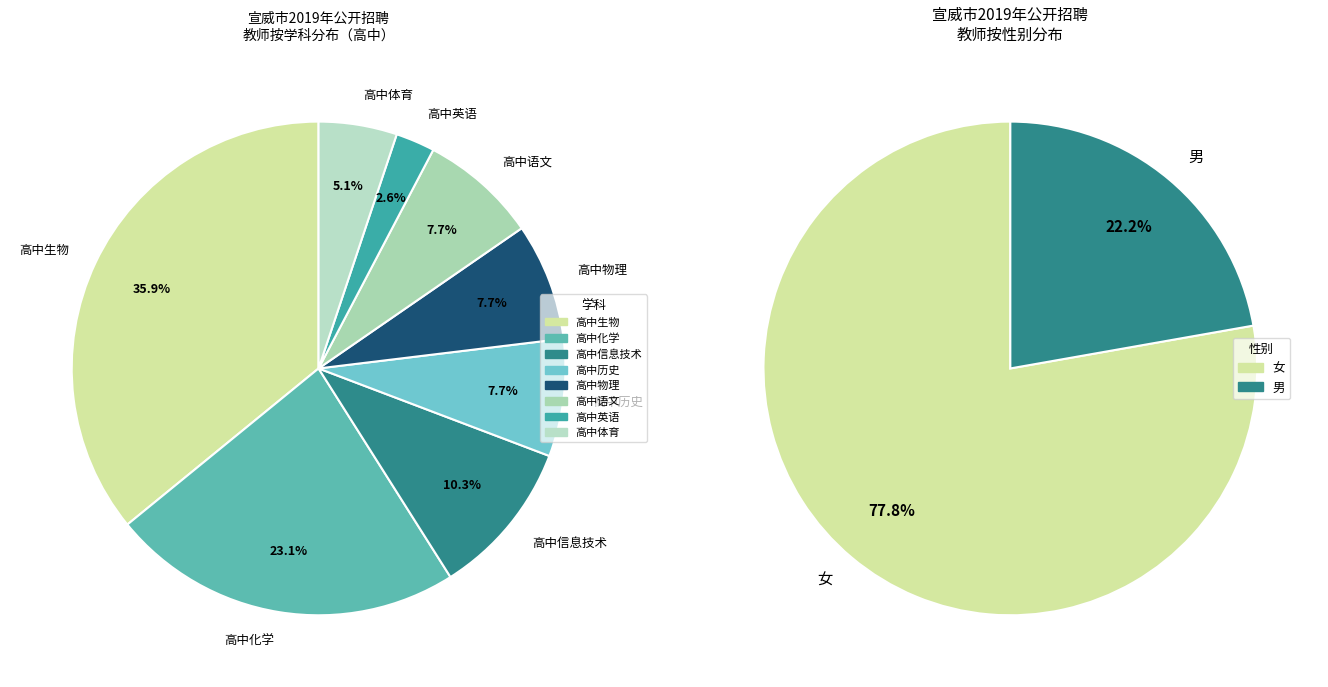

Count the number of slices in the pie.

8